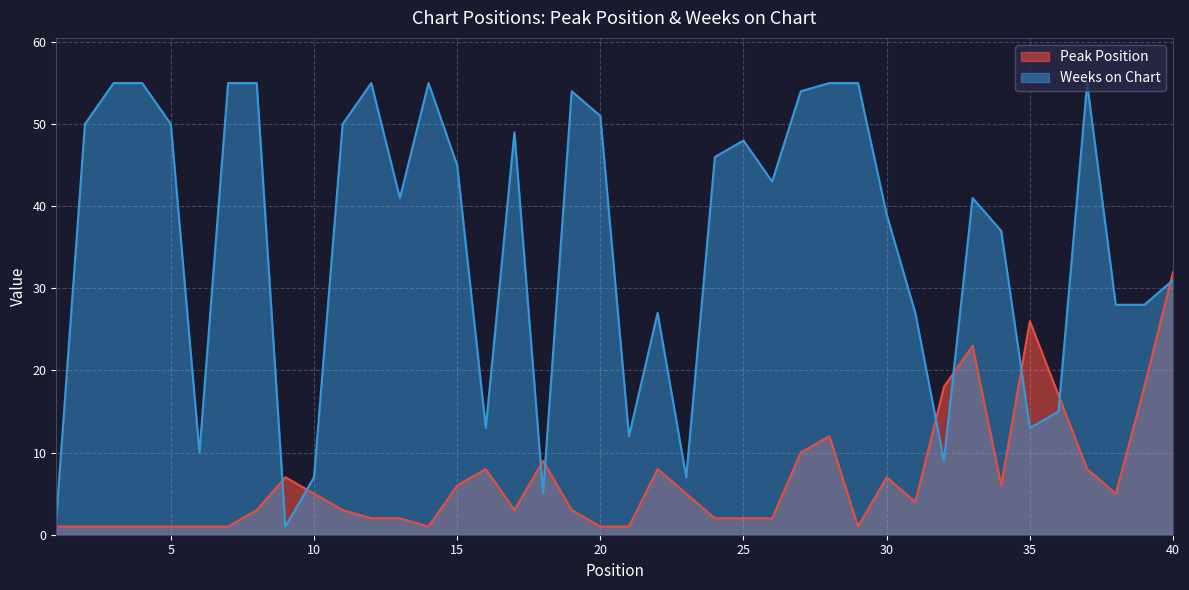

In Weeks on Chart, how many points are lower than both neighbors (excluding endpoints)?

10